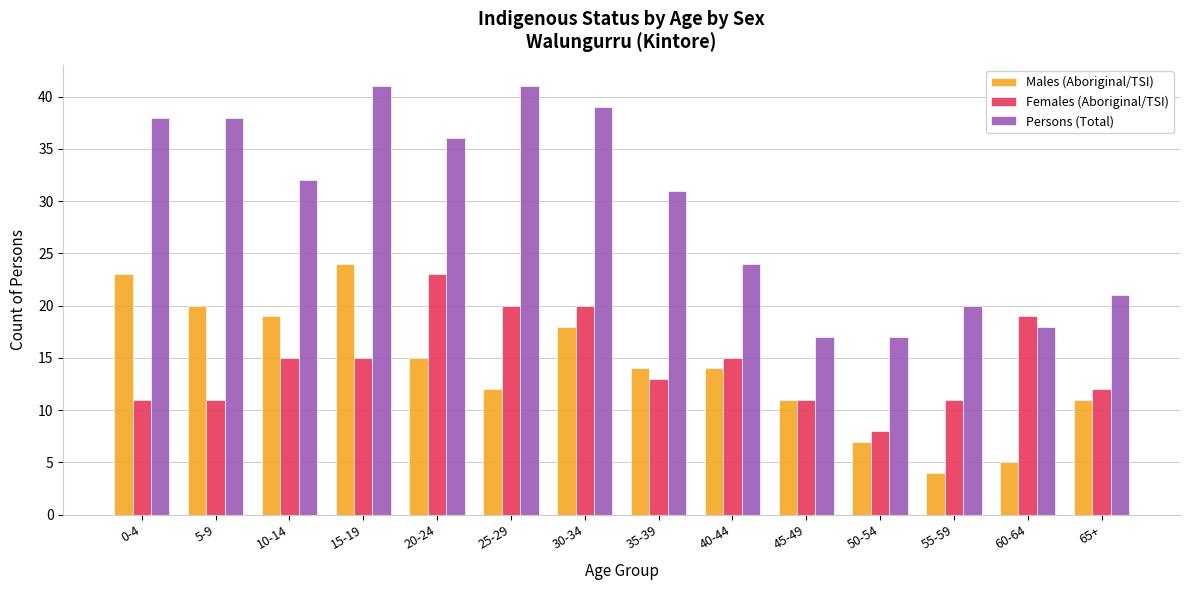

What are all the series names shown in the legend?

Males (Aboriginal/TSI), Females (Aboriginal/TSI), Persons (Total)